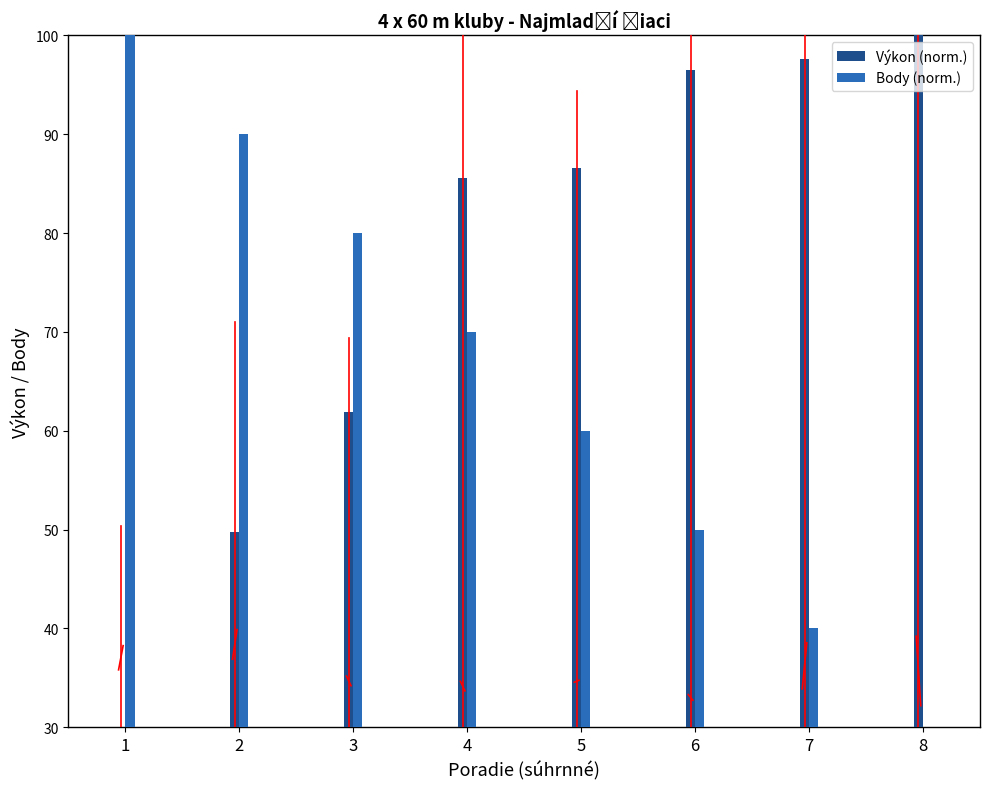

What is the difference between the highest and lowest values at 1?

70.0